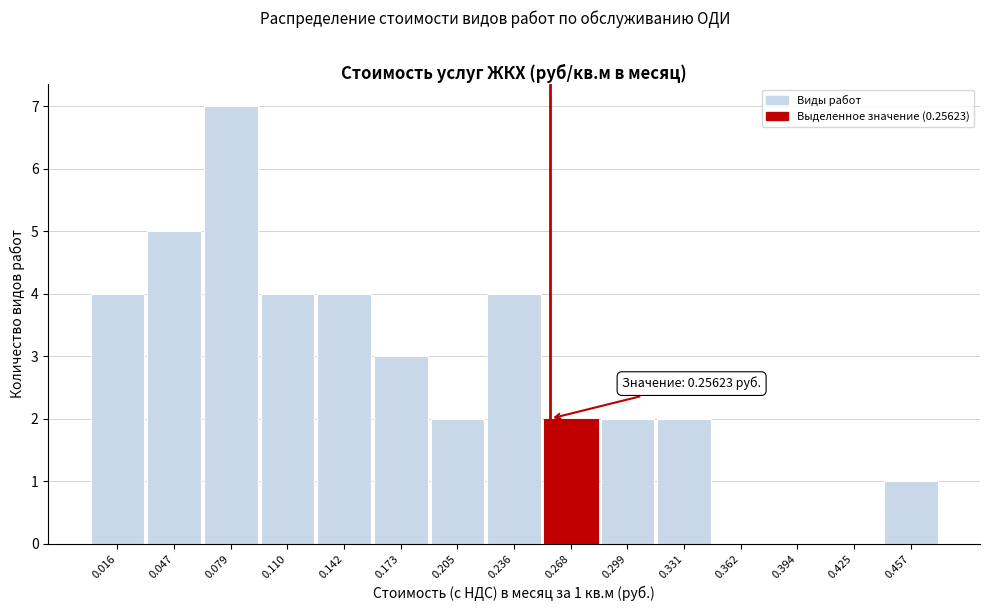

Over which range of the x-axis is the bar tallest?

0.065 to 0.095